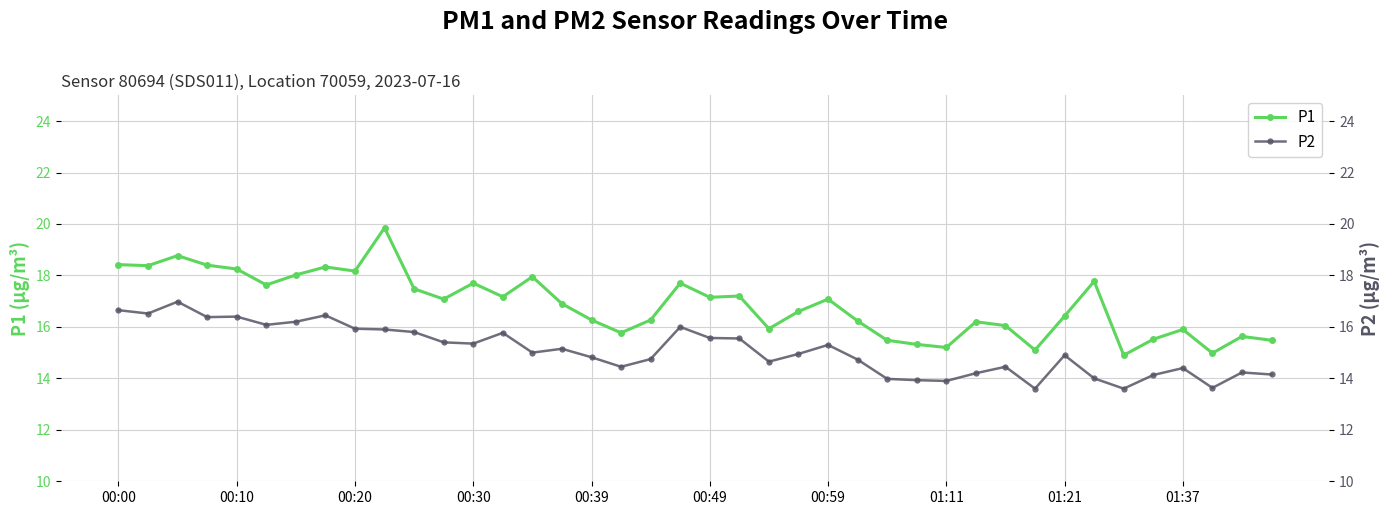

The P1 series shows 7.8 at 00:10. True or false?

False